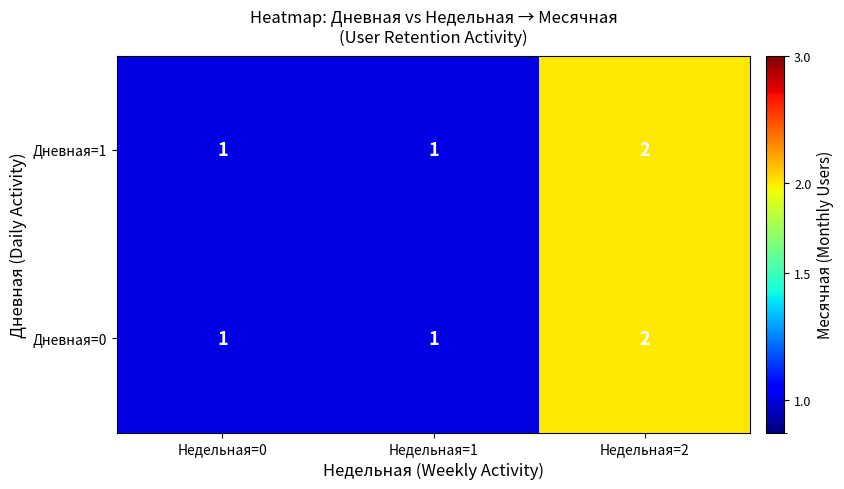

The value of Дневная=1 at Недельная=0 is 1. True or false?

True